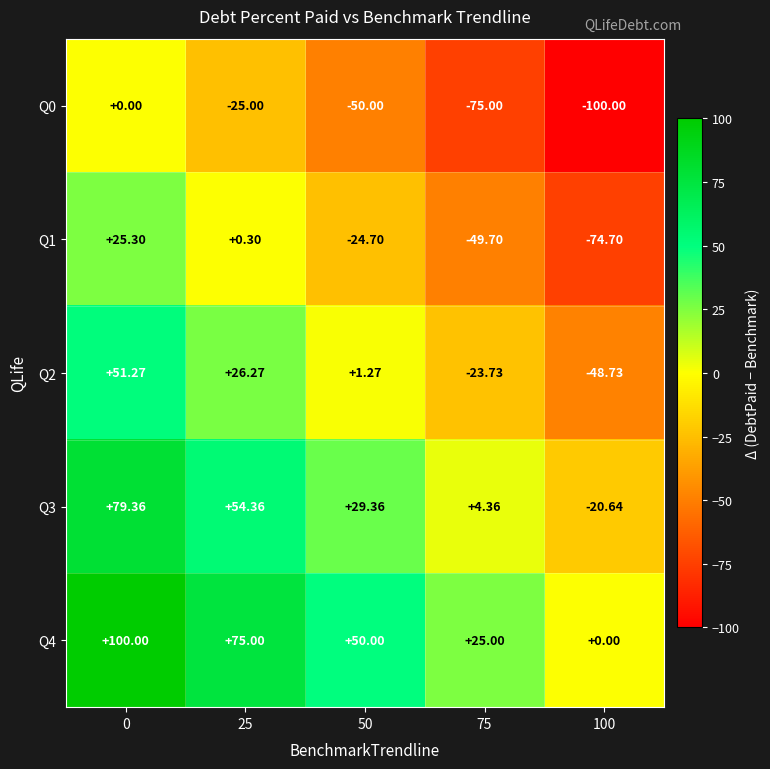

Reading right to left, extract all data points from this chart.

Q0: 100=-100.0	75=-75.0	50=-50.0	25=-25.0	0=0.0
Q1: 100=-74.7	75=-49.7	50=-24.7	25=0.3	0=25.3
Q2: 100=-48.7	75=-23.7	50=1.3	25=26.3	0=51.3
Q3: 100=-20.6	75=4.4	50=29.4	25=54.4	0=79.4
Q4: 100=0.0	75=25.0	50=50.0	25=75.0	0=100.0